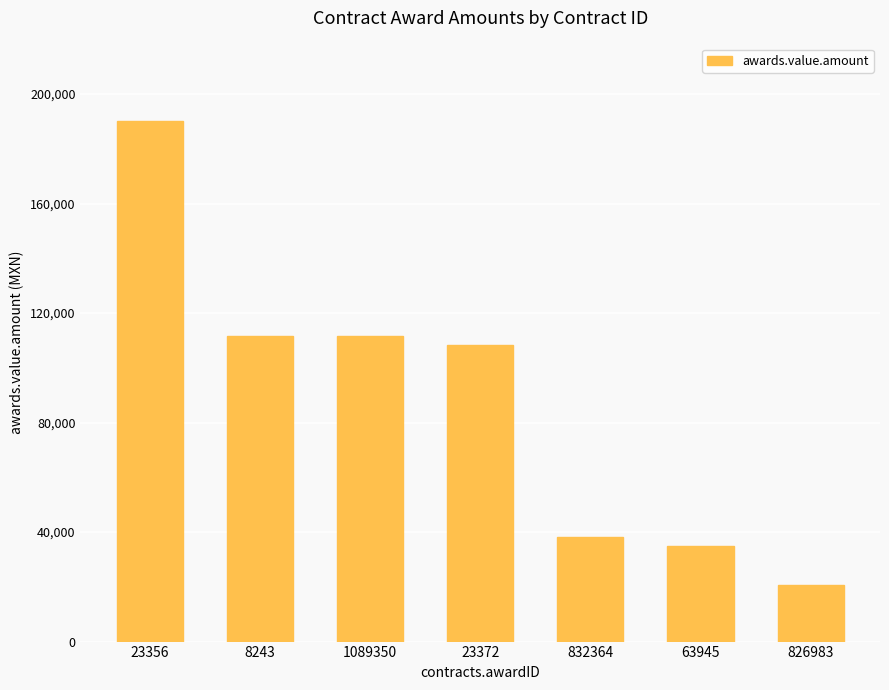

What is the average value?

87921.9